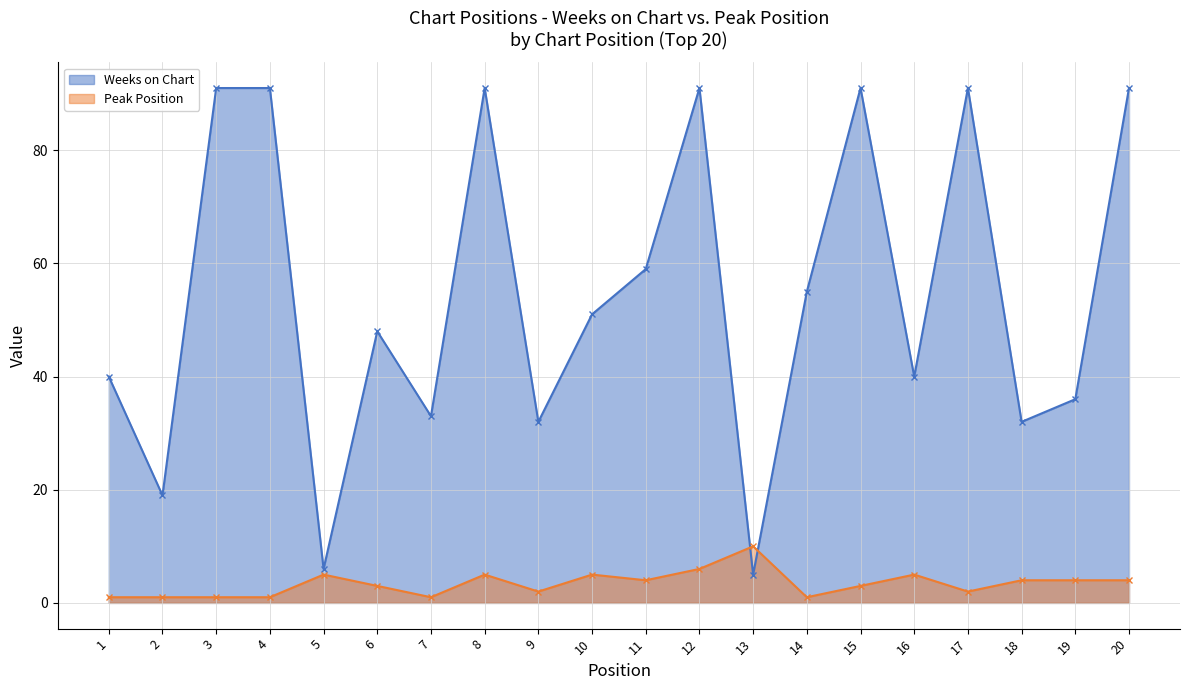

Where is the first local maximum for Peak Position?

5